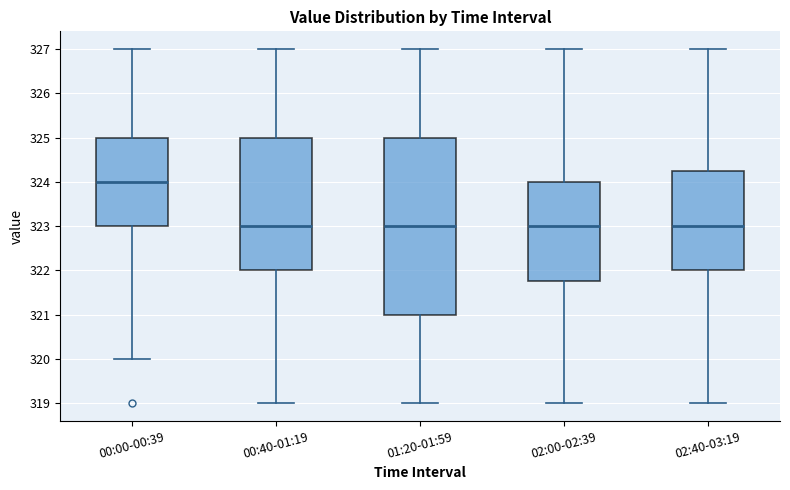

Reading left to right, transcribe this box plot: for each box, give where its median line is, the range the box spans, and where its two whiskers end, as read against the y-axis. The values are not printed on the chart, so give them approximately, as read against the axis.

00:00-00:39: median 324.0, box 323.0 to 325.0, whiskers 320.0 to 327.0
00:40-01:19: median 323.0, box 322.0 to 325.0, whiskers 319.0 to 327.0
01:20-01:59: median 323.0, box 321.0 to 325.0, whiskers 319.0 to 327.0
02:00-02:39: median 323.0, box 321.8 to 324.0, whiskers 319.0 to 327.0
02:40-03:19: median 323.0, box 322.0 to 324.3, whiskers 319.0 to 327.0